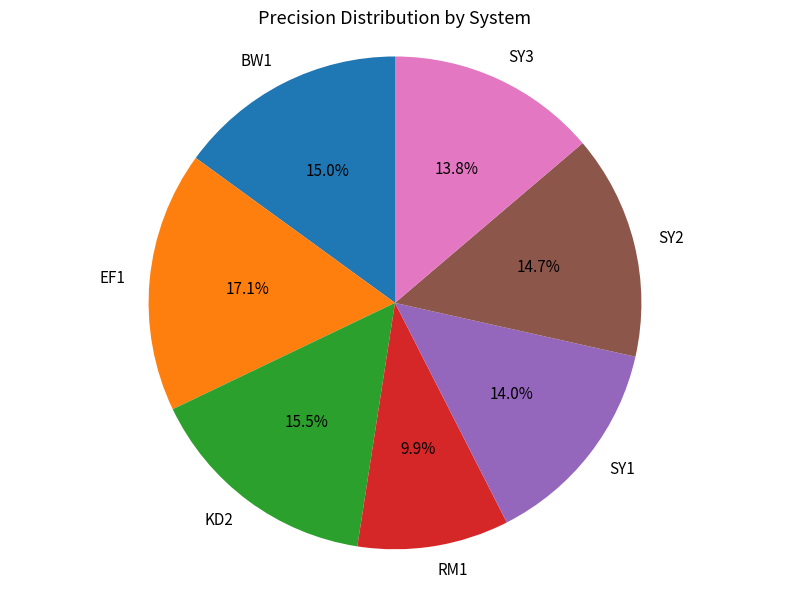

Combined, do SY3 and RM1 account for over 50%?

No